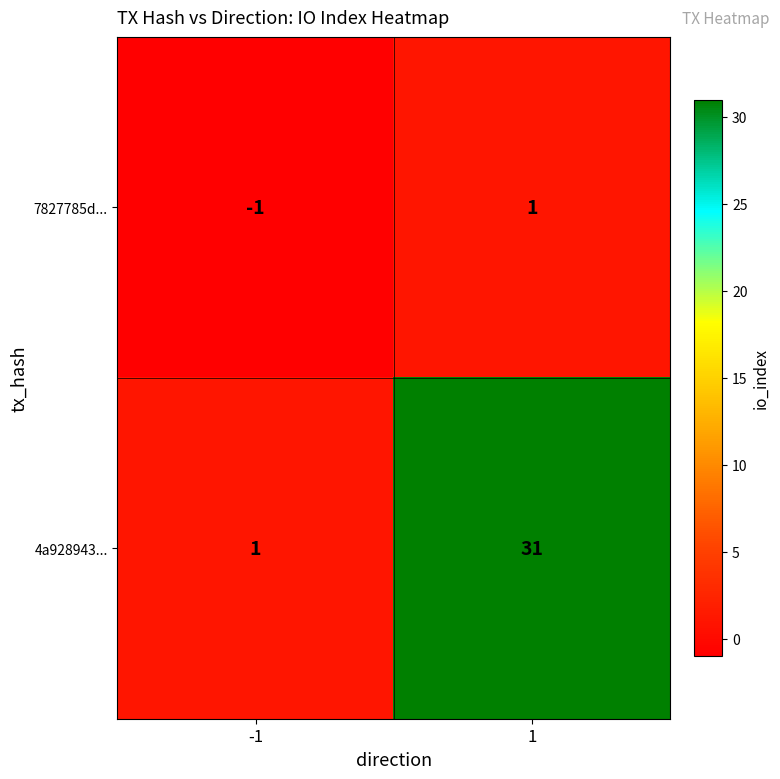

Is it true that 4a928943... equals 31 at 1?

True